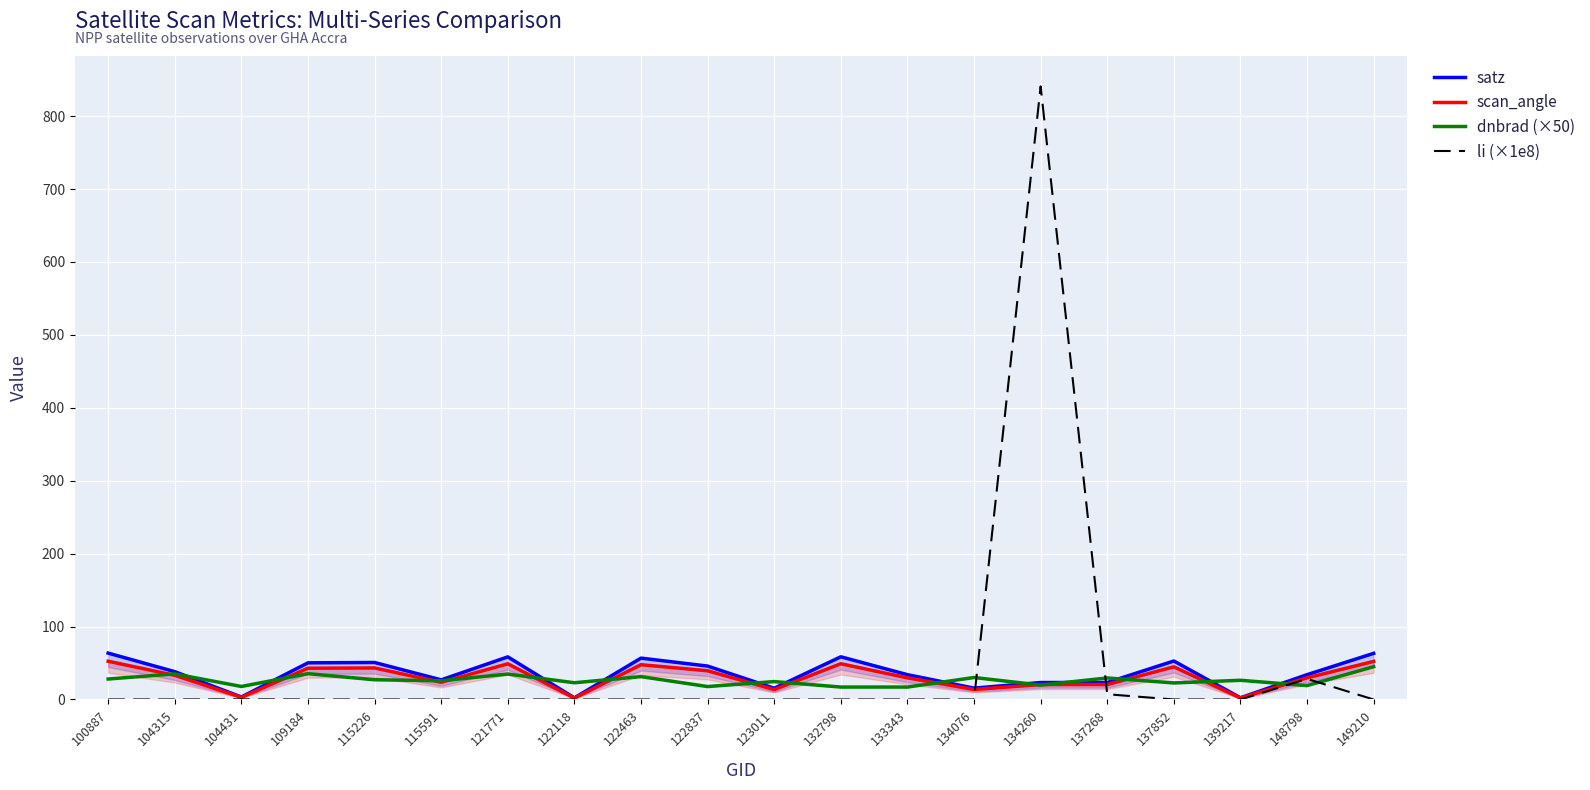

What is the difference between the second highest and minimum values in the dnbrad (×50) series?

18.4